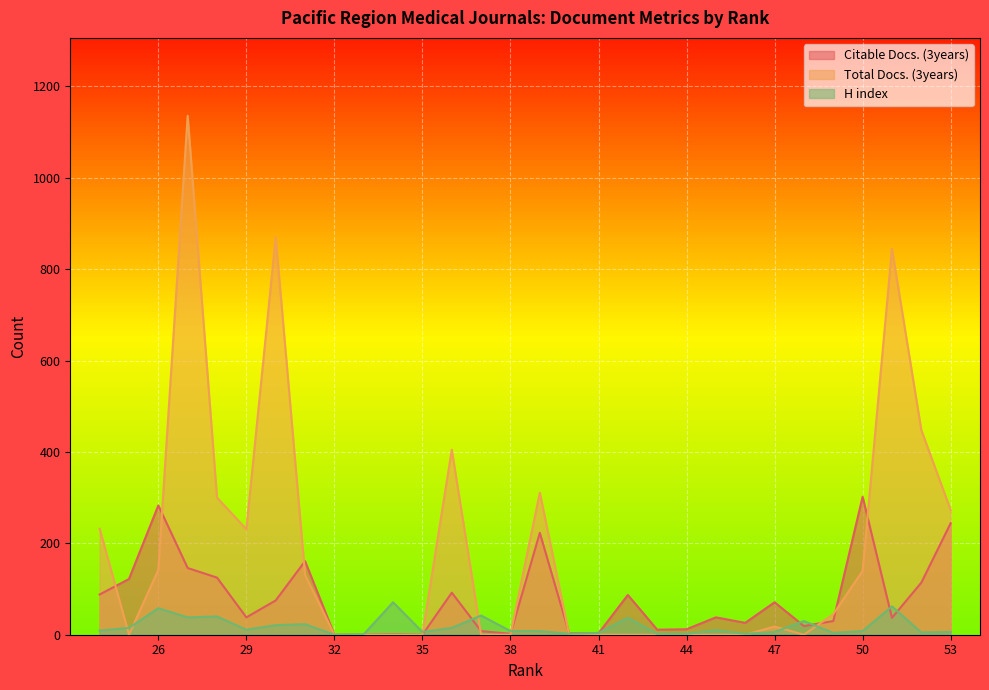

Between 25 and 33, which is larger?

25